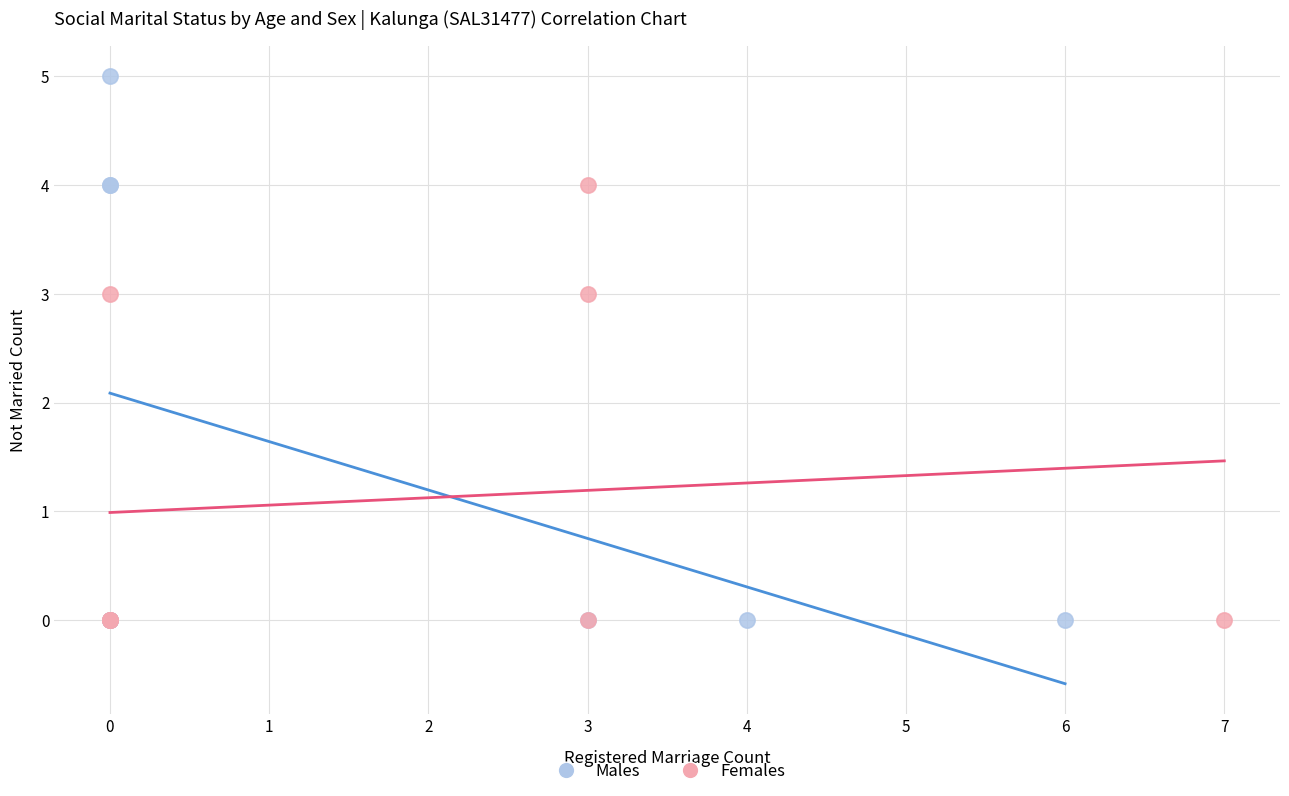

Which series contains the highest Y value?

Males